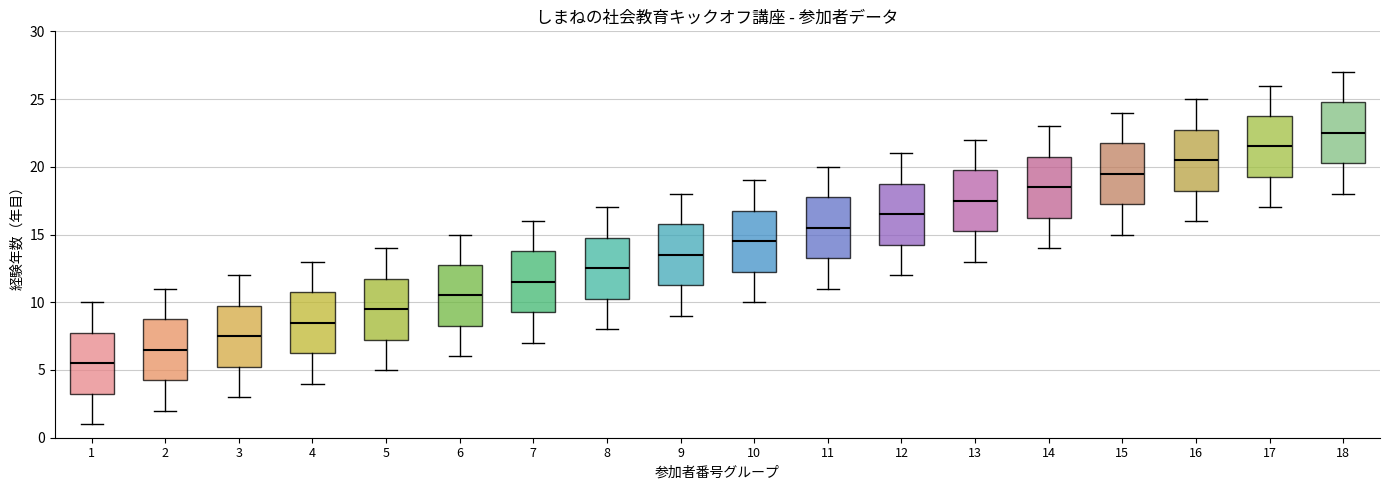

Reading left to right, transcribe this box plot: for each box, give where its median line is, the range the box spans, and where its two whiskers end, as read against the y-axis. The values are not printed on the chart, so give them approximately, as read against the axis.

1: median 5.5, box 3.5 to 8.0, whiskers 1.0 to 10.0
2: median 6.5, box 4.5 to 9.0, whiskers 2.0 to 11.0
3: median 7.5, box 5.5 to 10.0, whiskers 3.0 to 12.0
4: median 8.5, box 6.5 to 11.0, whiskers 4.0 to 13.0
5: median 9.5, box 7.5 to 12.0, whiskers 5.0 to 14.0
6: median 10.5, box 8.5 to 13.0, whiskers 6.0 to 15.0
7: median 11.5, box 9.5 to 14.0, whiskers 7.0 to 16.0
8: median 12.5, box 10.5 to 15.0, whiskers 8.0 to 17.0
9: median 13.5, box 11.5 to 16.0, whiskers 9.0 to 18.0
10: median 14.5, box 12.5 to 17.0, whiskers 10.0 to 19.0
11: median 15.5, box 13.5 to 18.0, whiskers 11.0 to 20.0
12: median 16.5, box 14.5 to 19.0, whiskers 12.0 to 21.0
13: median 17.5, box 15.5 to 20.0, whiskers 13.0 to 22.0
14: median 18.5, box 16.5 to 21.0, whiskers 14.0 to 23.0
15: median 19.5, box 17.5 to 22.0, whiskers 15.0 to 24.0
16: median 20.5, box 18.5 to 23.0, whiskers 16.0 to 25.0
17: median 21.5, box 19.5 to 24.0, whiskers 17.0 to 26.0
18: median 22.5, box 20.5 to 25.0, whiskers 18.0 to 27.0